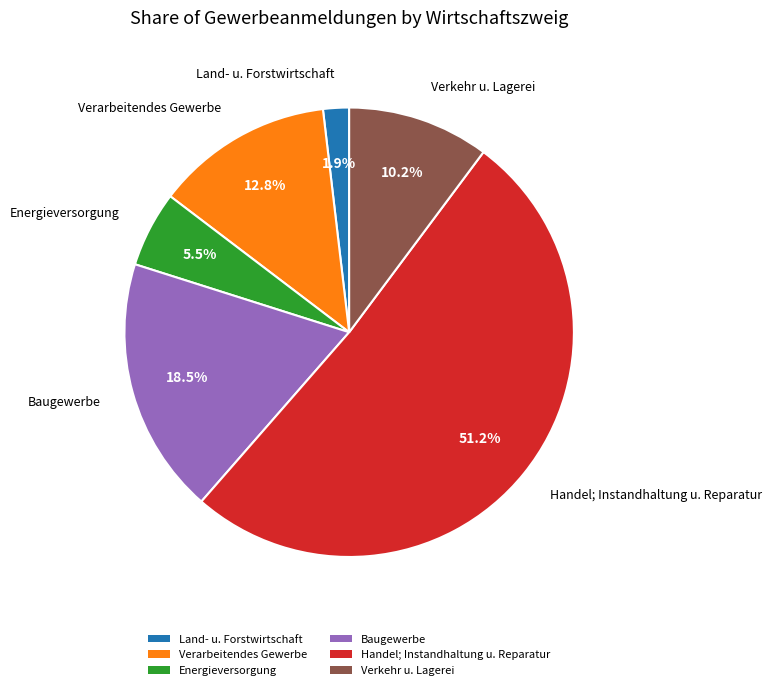

Count the number of slices in the pie.

6